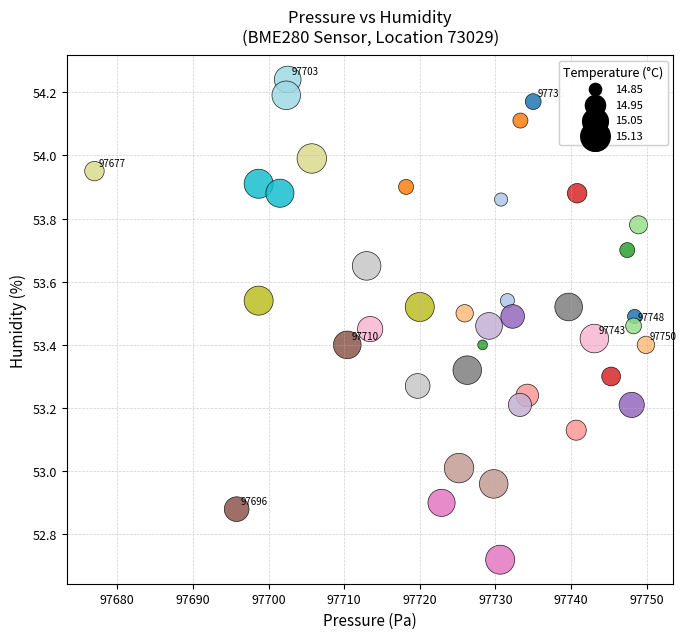

What is the range of Y values (max minus min)?

1.5